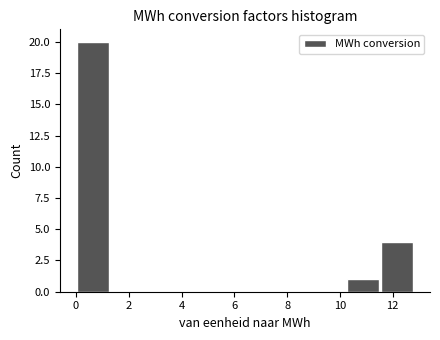

How tall is the bar that spans 11.6 to 12.8 on the x-axis? Neither the bar edges nor the heights are printed on the chart, so give them approximately, as read against the axes.

4